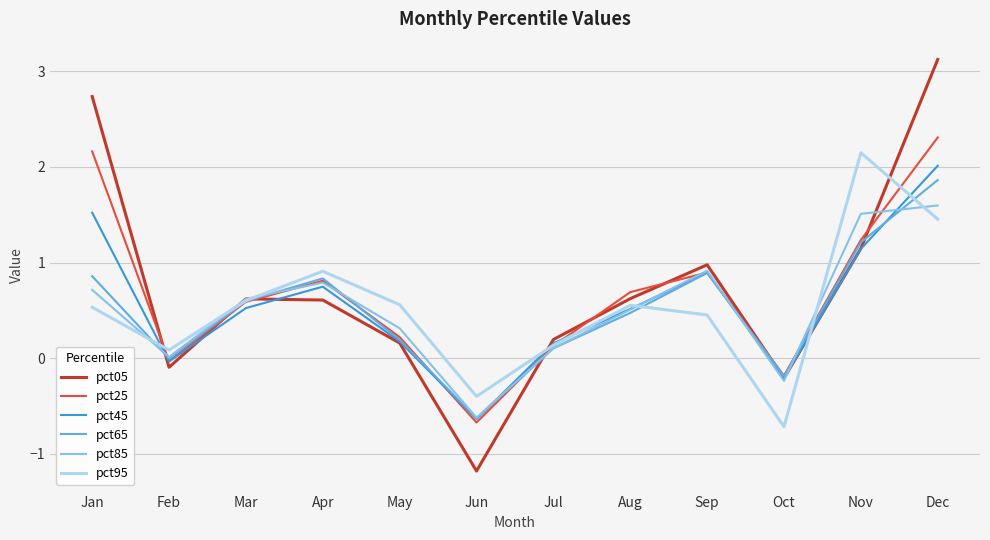

At which label does pct05 first exceed 0?

Jan